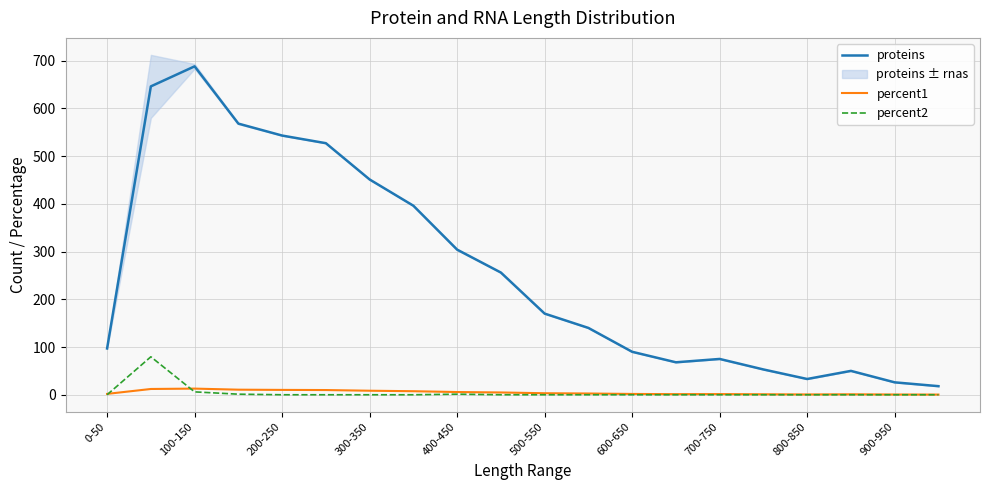

What is the value of the proteins point at the 2nd from the left?

646.0